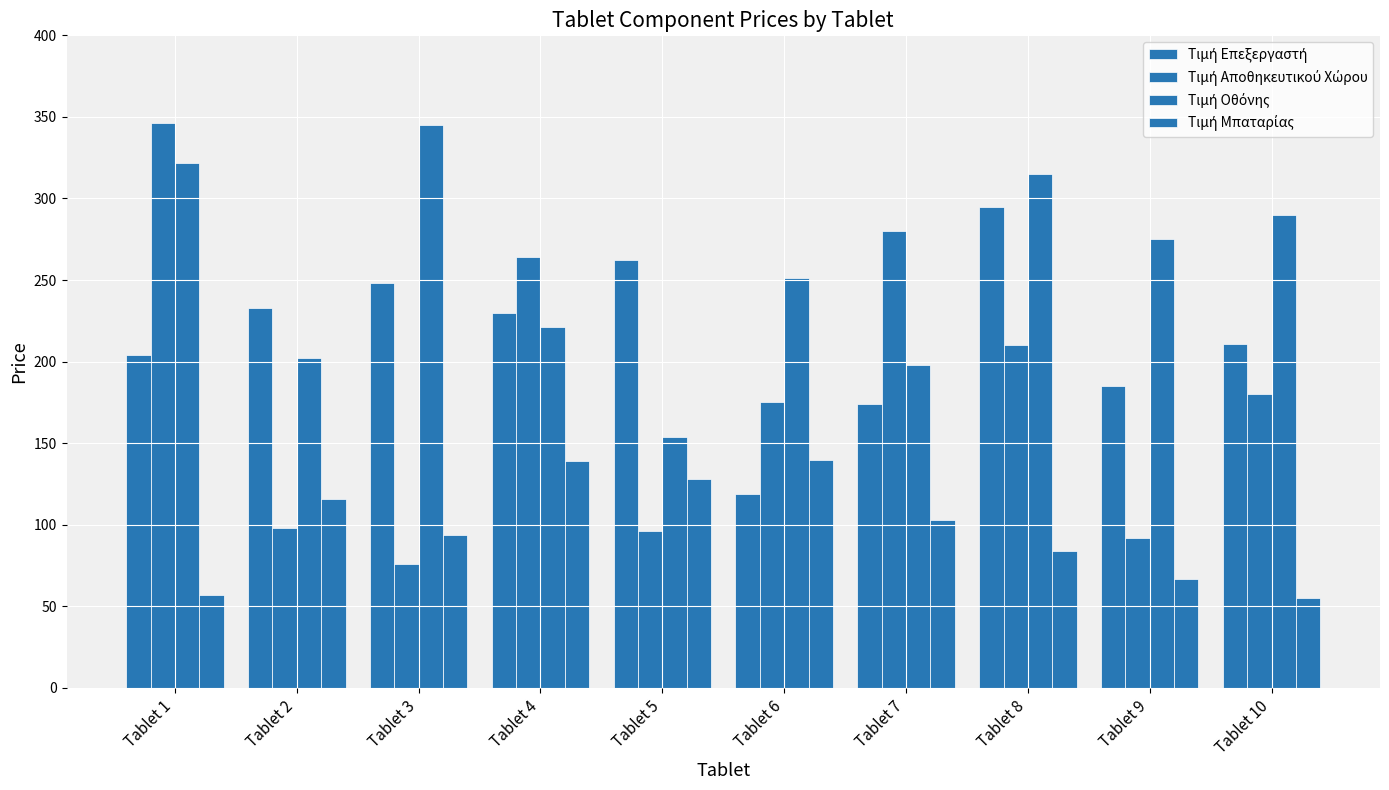

How many bars are there in total?

40